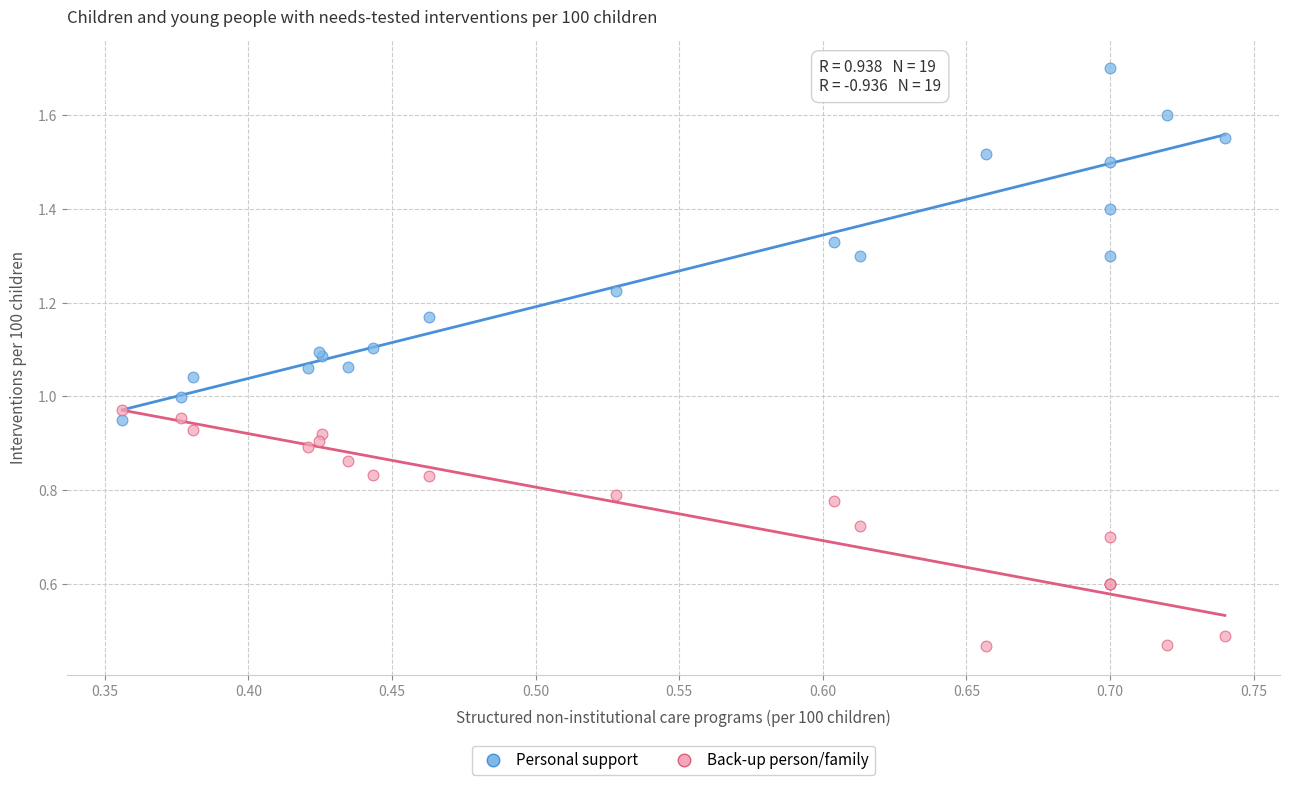

Which series contains the highest Y value?

Personal support